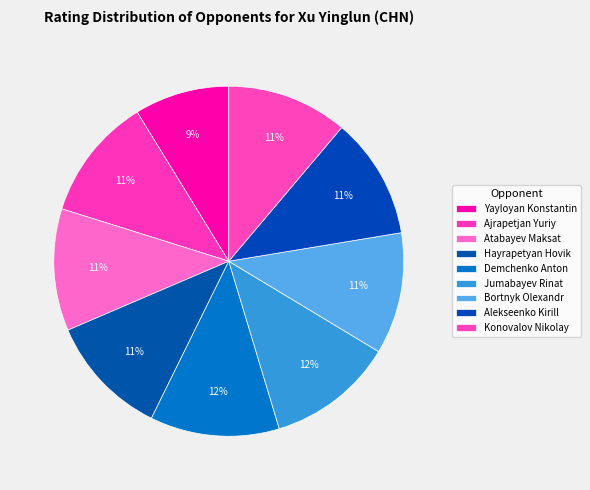

Is there a majority slice in this chart?

No